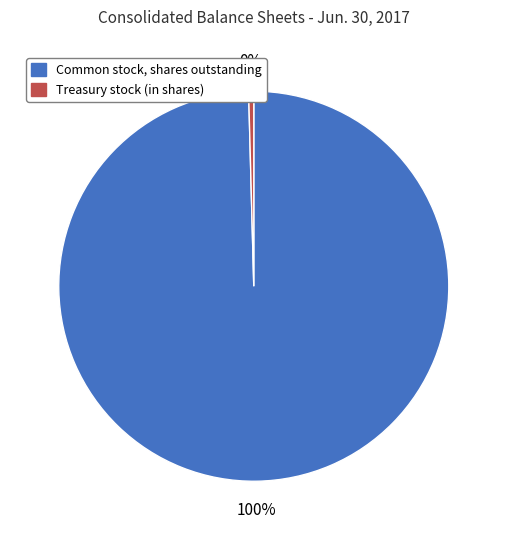

Which has a higher value, Common stock, shares outstanding or Treasury stock (in shares)?

Common stock, shares outstanding